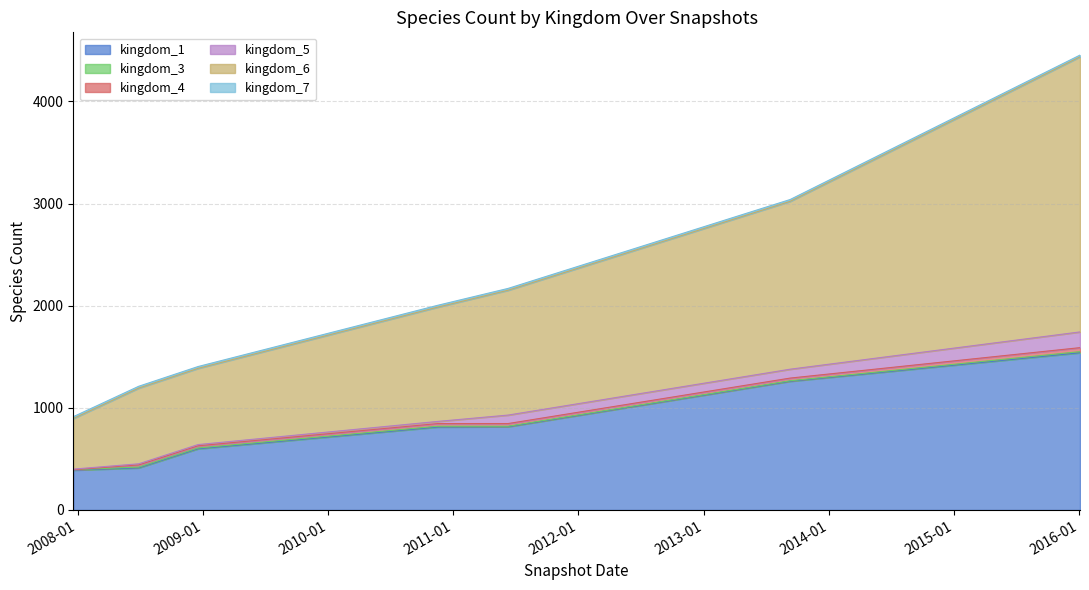

True or false: kingdom_3 and kingdom_5 intersect in this chart.

False